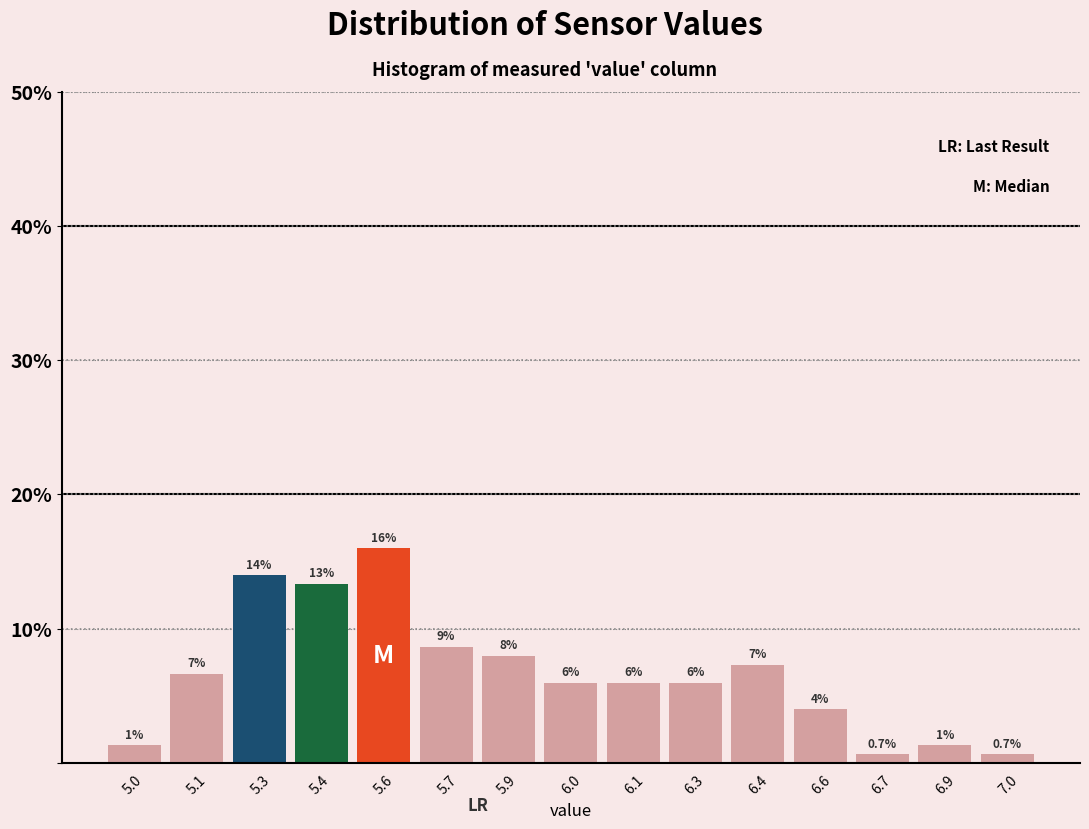

What is the label of the 2nd bar from the right?

6.9